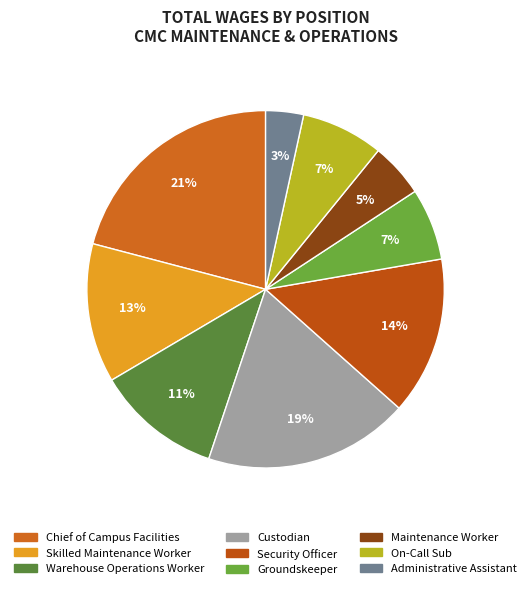

Do Security Officer and On-Call Sub together represent more than half of the pie?

No